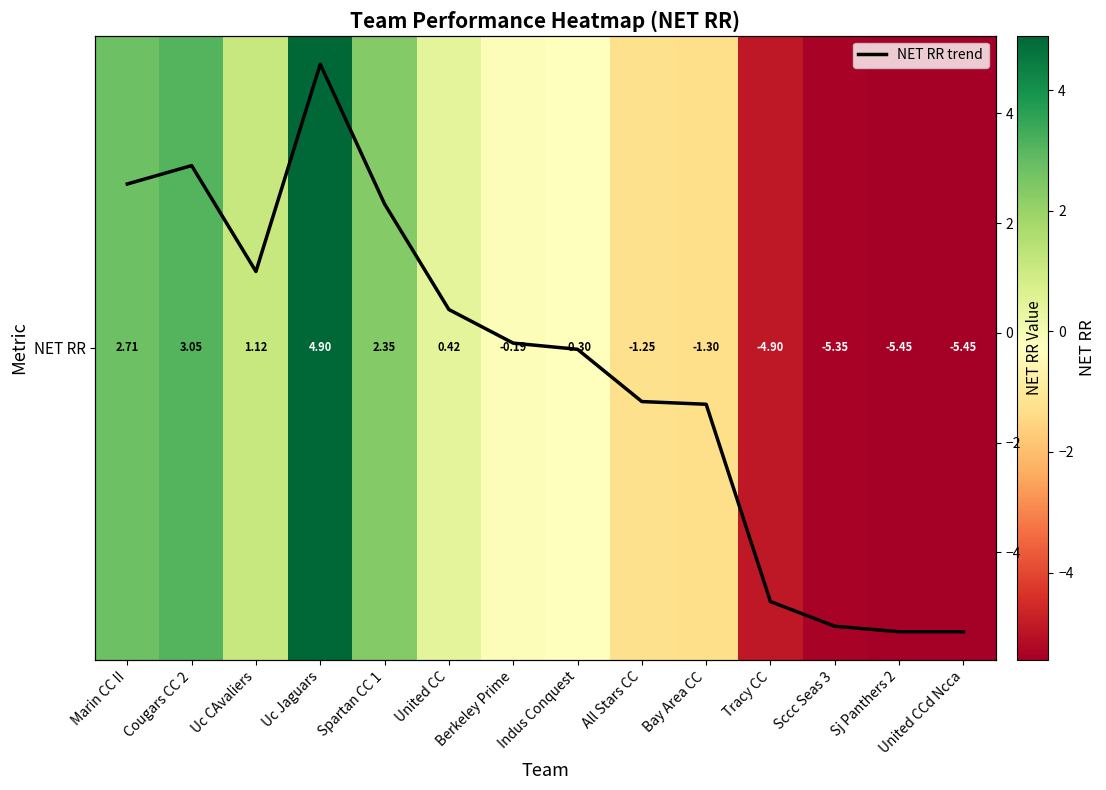

Where does the NET RR series first go above 0?

Marin CC II